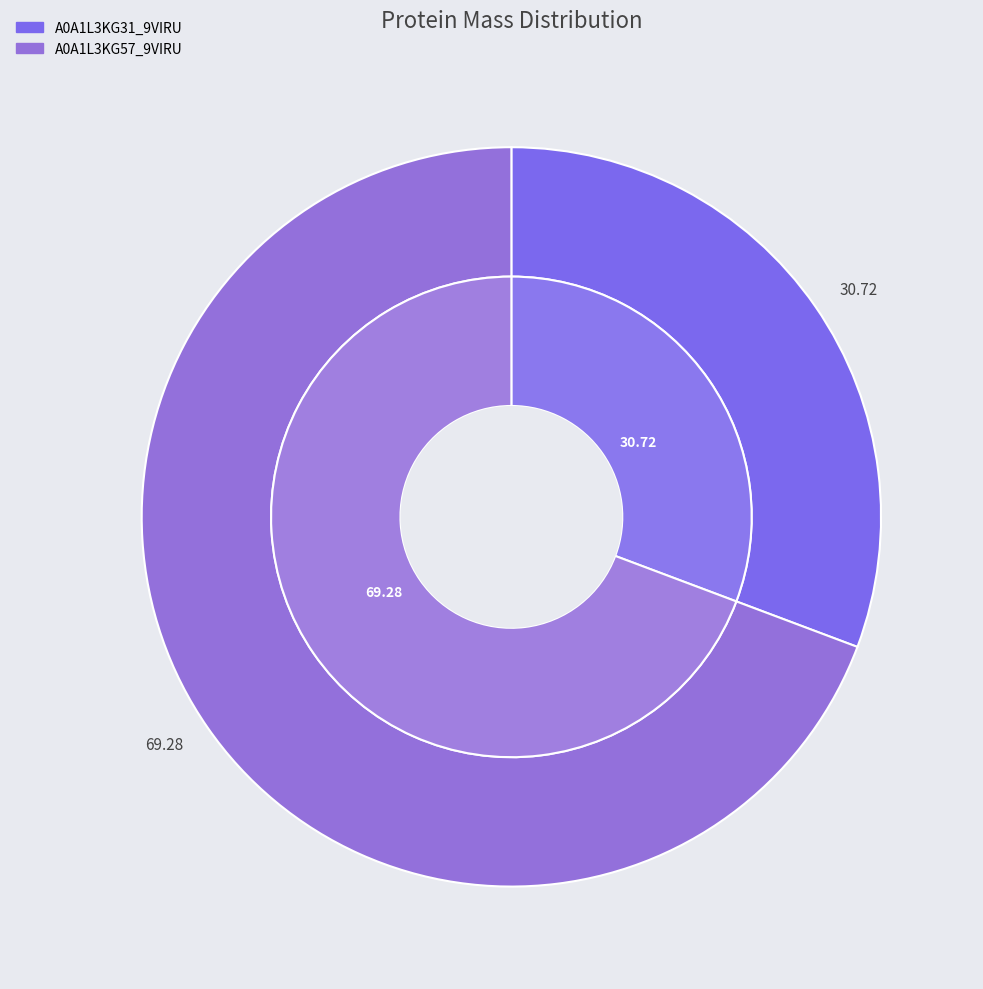

Combined, what portion of the pie is A0A1L3KG57_9VIRU and A0A1L3KG31_9VIRU?

100.0%